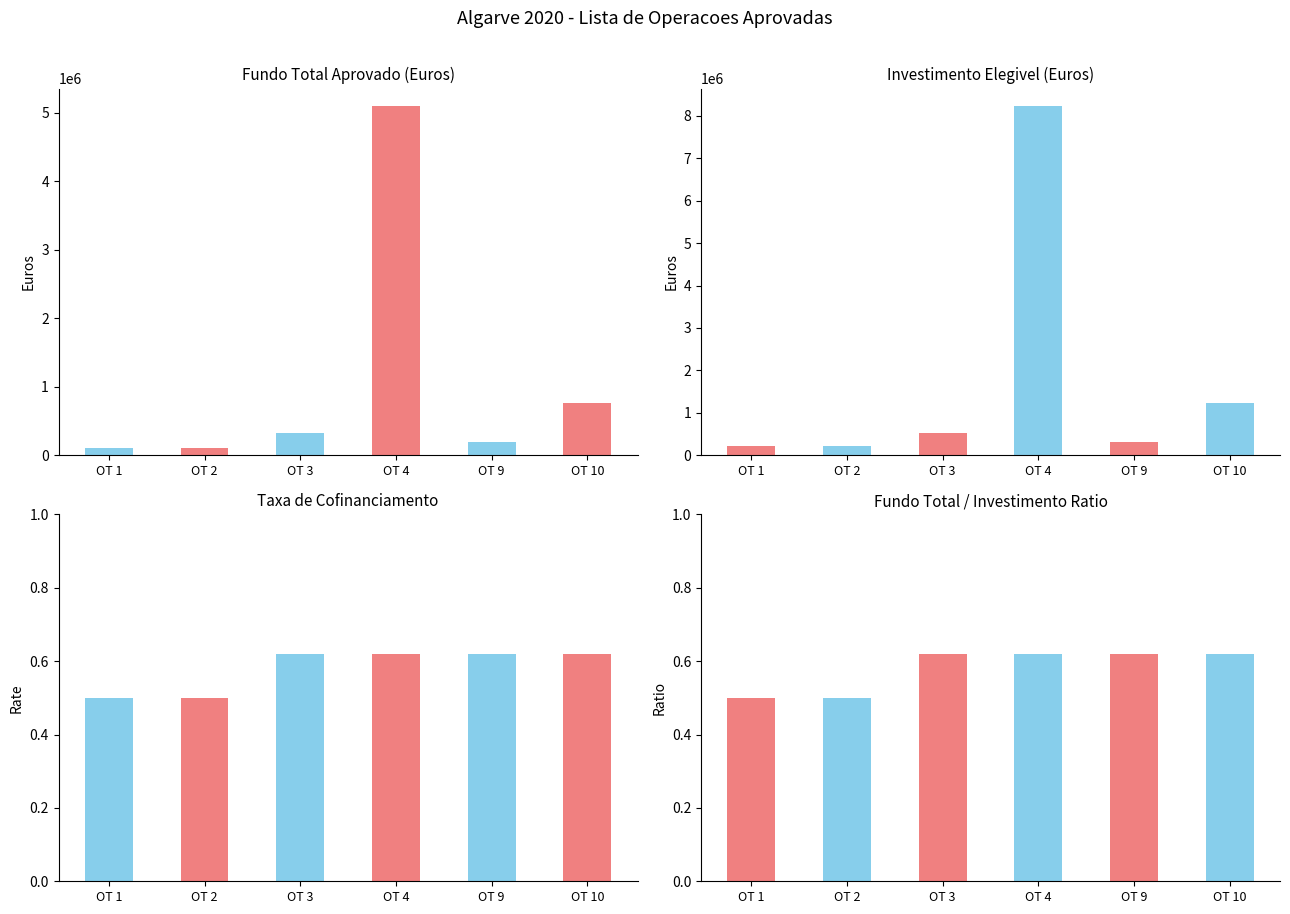

What is the average value of the Fundo Total Aprovado series?

1101762.8